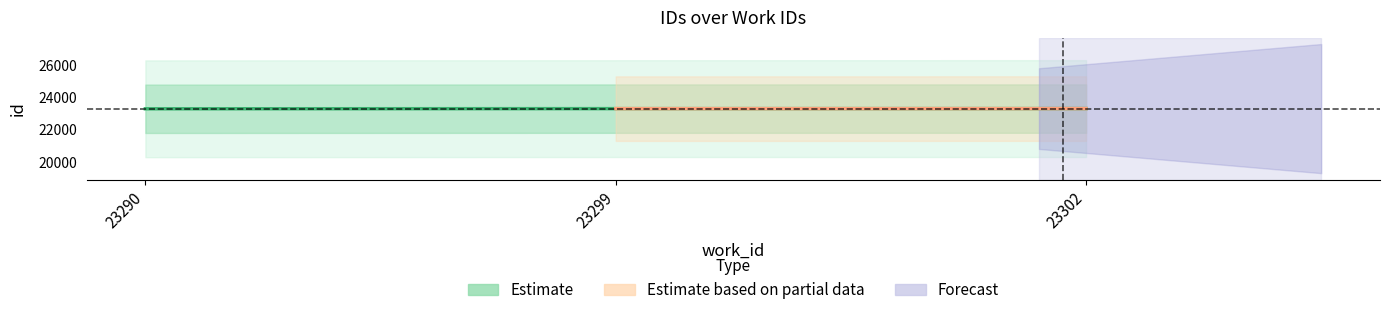

At which label is the value closest to 23296?

23299